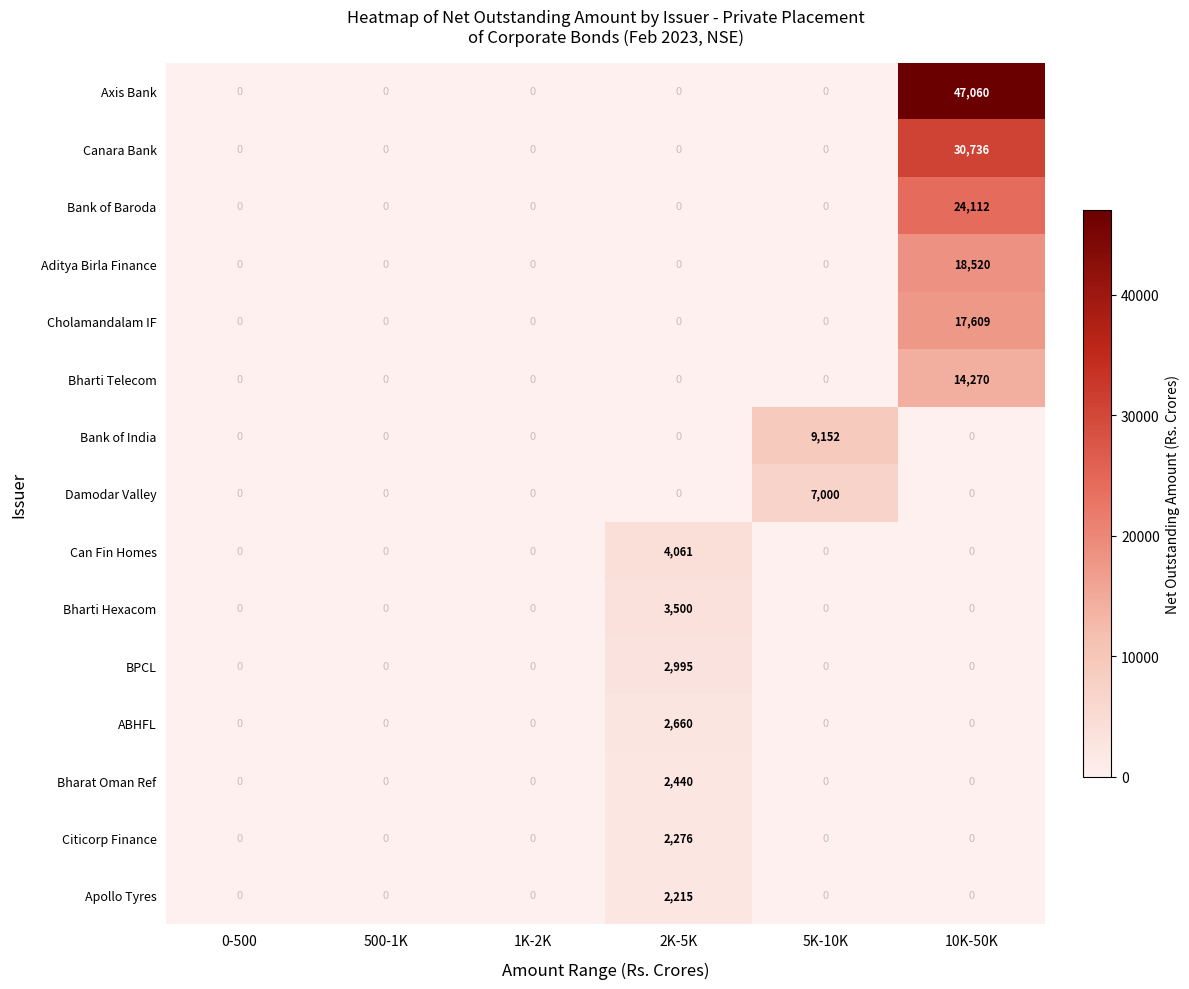

Which series changed the most between 2K-5K and 5K-10K?

Bank of India